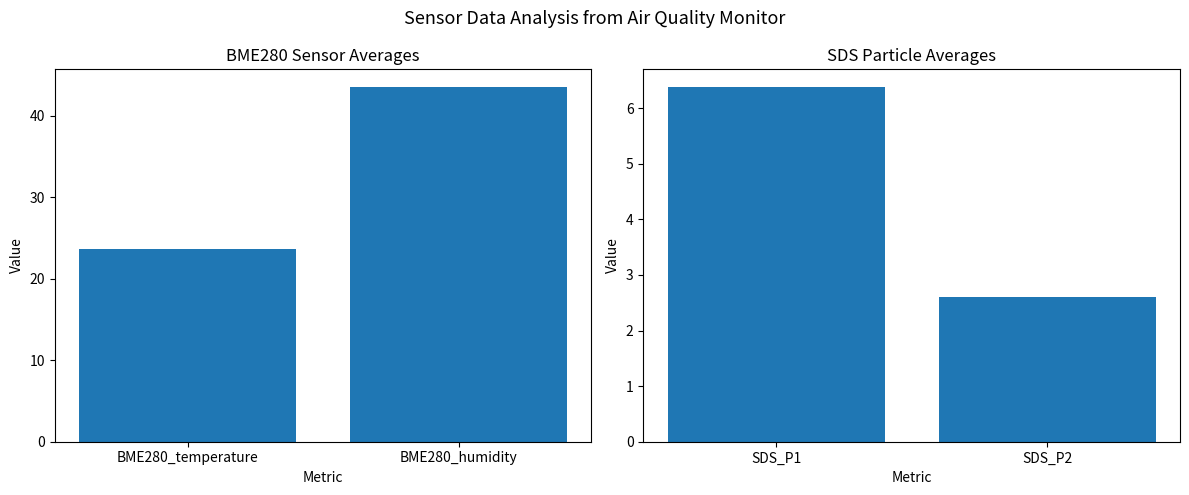

What is the label of the 2nd bar from the left?

BME280_humidity